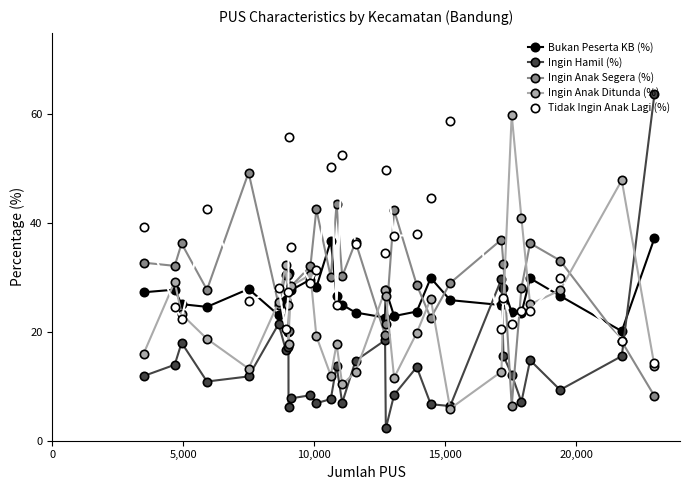

How many categories are shown in the chart?

30